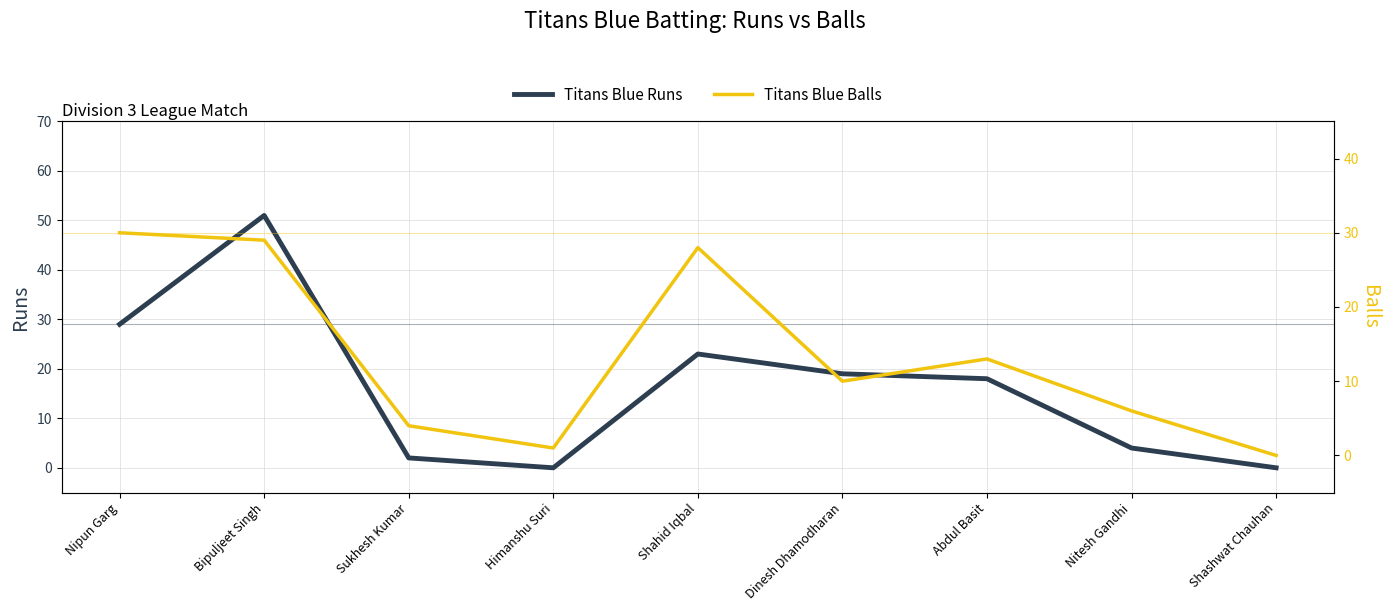

The value of Titans Blue Runs at Bipuljeet Singh is 51. True or false?

True